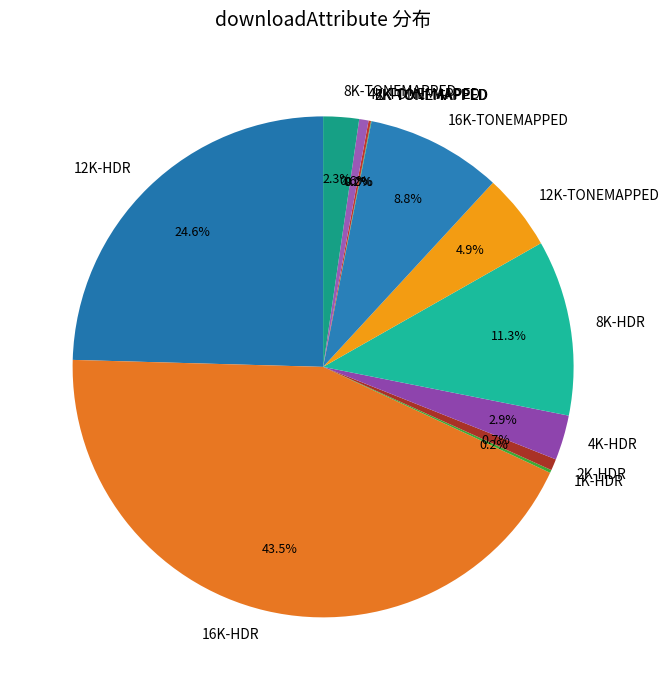

Does 4K-HDR account for over 50% of the chart?

No